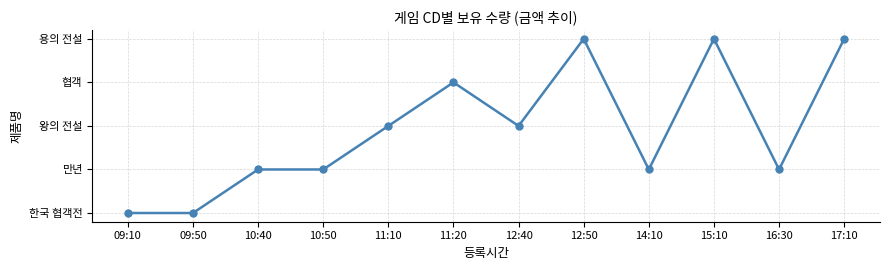

What position from the right is 10:40?

10